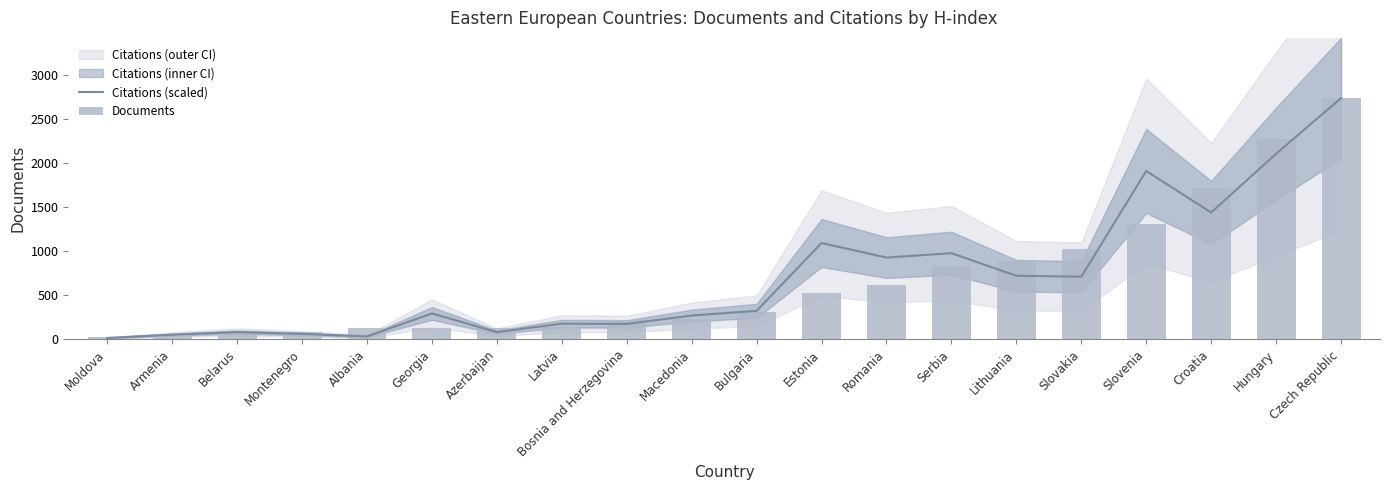

Between Romania and Serbia, which series saw the biggest shift?

Documents